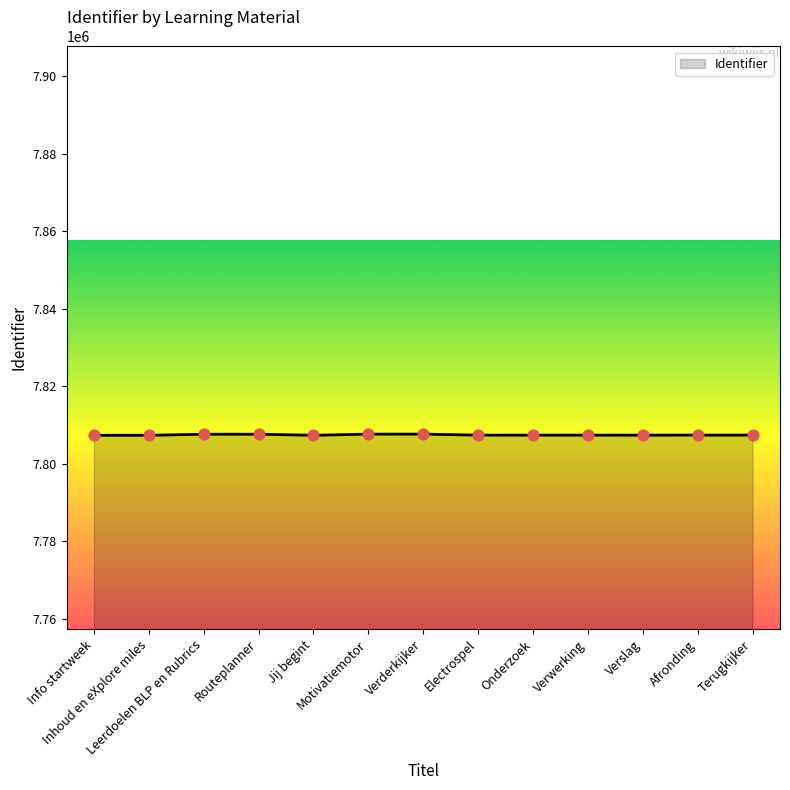

What is the greatest value displayed?

7807630